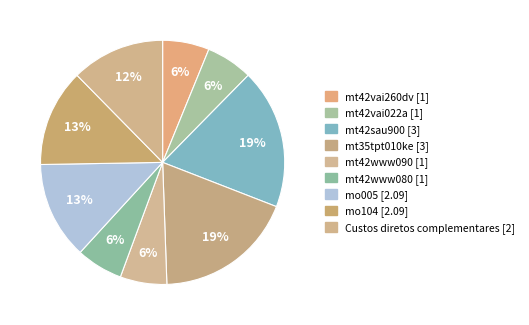

Rank the categories by value from highest to lowest.

mt42sau900, mt35tpt010ke, mo005, mo104, Custos diretos complementares, mt42vai260dv, mt42vai022a, mt42www090, mt42www080